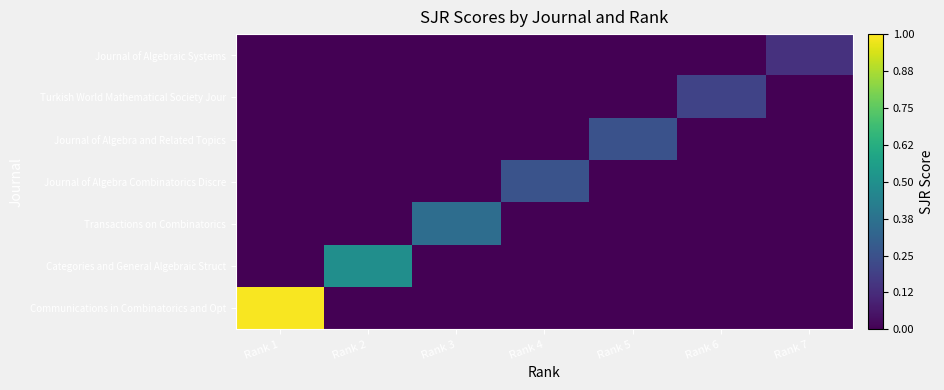

Reading left to right, transcribe all the data shown in this chart.

Communications in Combinatorics and Opt: Rank 1=1.0	Rank 2=0.0	Rank 3=0.0	Rank 4=0.0	Rank 5=0.0	Rank 6=0.0	Rank 7=0.0
Categories and General Algebraic Struct: Rank 1=0.0	Rank 2=0.5	Rank 3=0.0	Rank 4=0.0	Rank 5=0.0	Rank 6=0.0	Rank 7=0.0
Transactions on Combinatorics: Rank 1=0.0	Rank 2=0.0	Rank 3=0.4	Rank 4=0.0	Rank 5=0.0	Rank 6=0.0	Rank 7=0.0
Journal of Algebra Combinatorics Discre: Rank 1=0.0	Rank 2=0.0	Rank 3=0.0	Rank 4=0.3	Rank 5=0.0	Rank 6=0.0	Rank 7=0.0
Journal of Algebra and Related Topics: Rank 1=0.0	Rank 2=0.0	Rank 3=0.0	Rank 4=0.0	Rank 5=0.3	Rank 6=0.0	Rank 7=0.0
Turkish World Mathematical Society Jour: Rank 1=0.0	Rank 2=0.0	Rank 3=0.0	Rank 4=0.0	Rank 5=0.0	Rank 6=0.2	Rank 7=0.0
Journal of Algebraic Systems: Rank 1=0.0	Rank 2=0.0	Rank 3=0.0	Rank 4=0.0	Rank 5=0.0	Rank 6=0.0	Rank 7=0.1